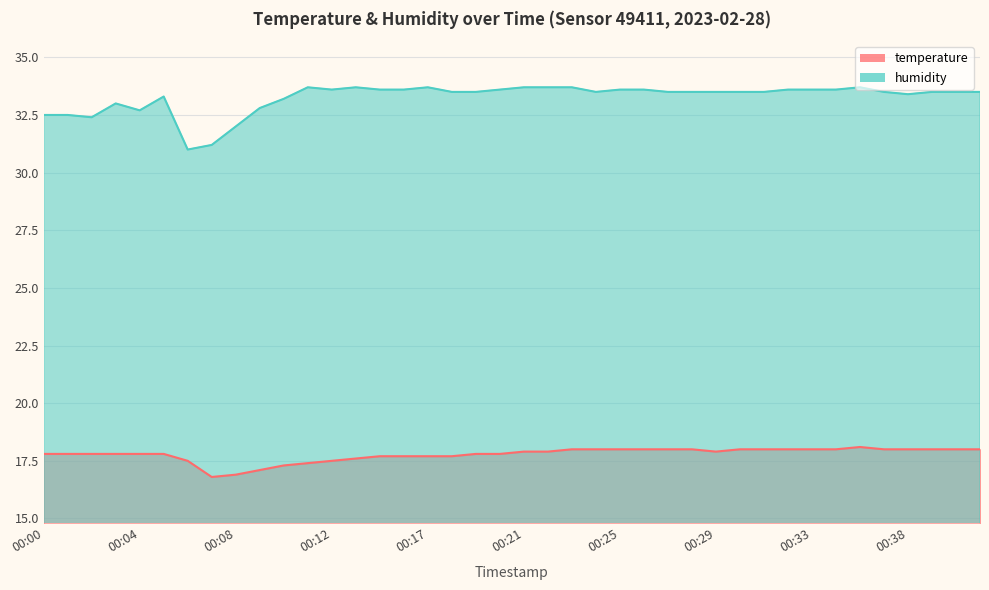

What is the difference between the humidity values at 00:26 and 00:28?

0.1